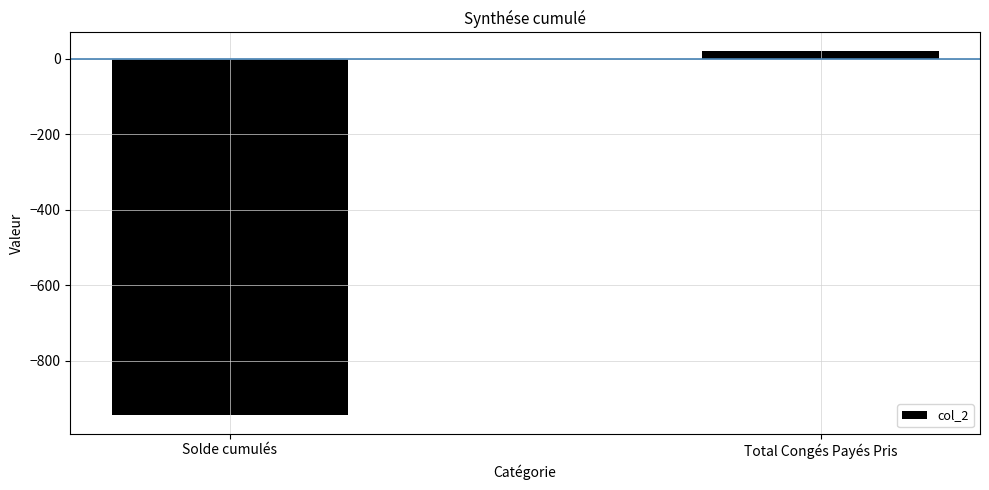

Are the bars horizontal?

No